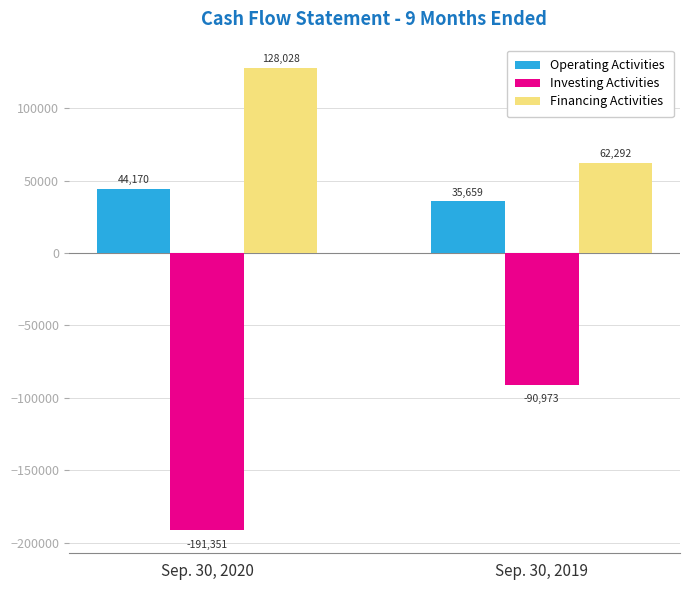

What are all the series names shown in the legend?

Operating Activities, Investing Activities, Financing Activities